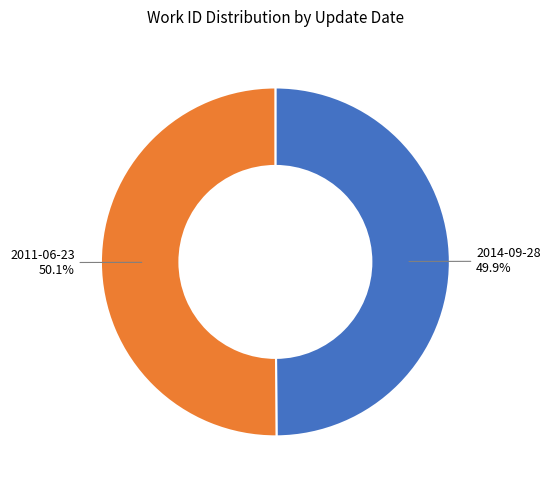

To the nearest percent, what portion does 2011-06-23 represent?

50%